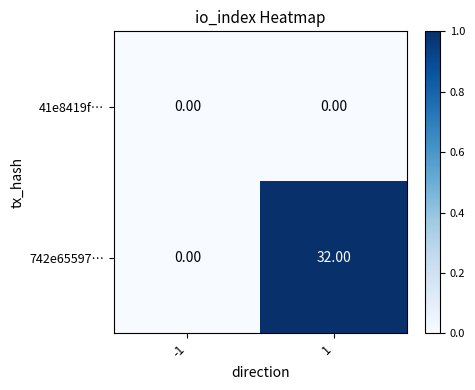

List the series in order of their peak value, lowest first.

41e8419f…, 742e65597…